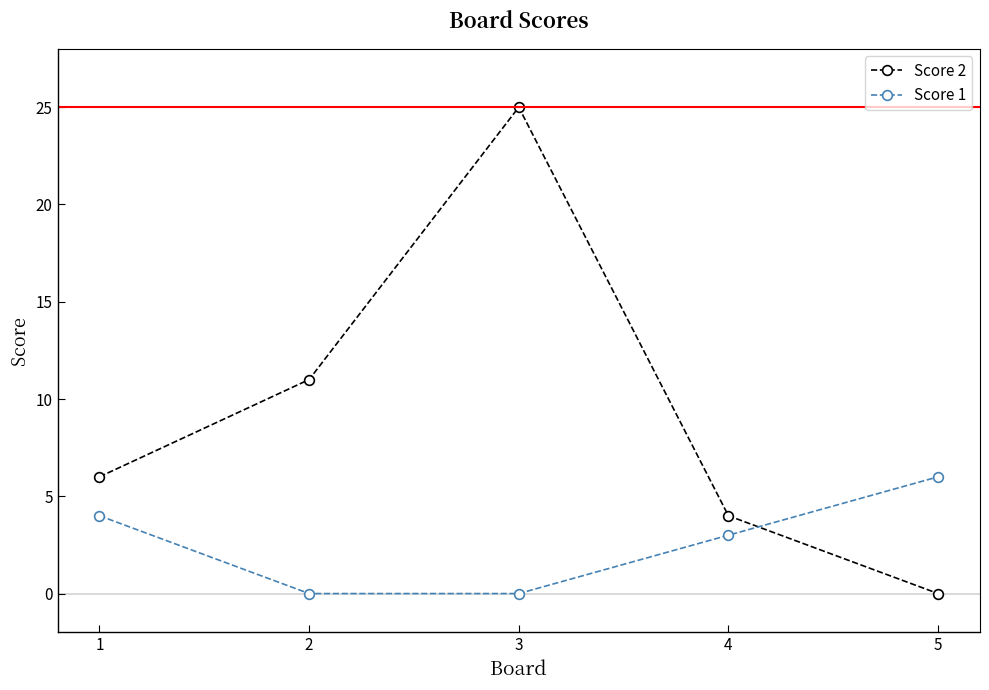

What are all the series names shown in the legend?

Score 2, Score 1